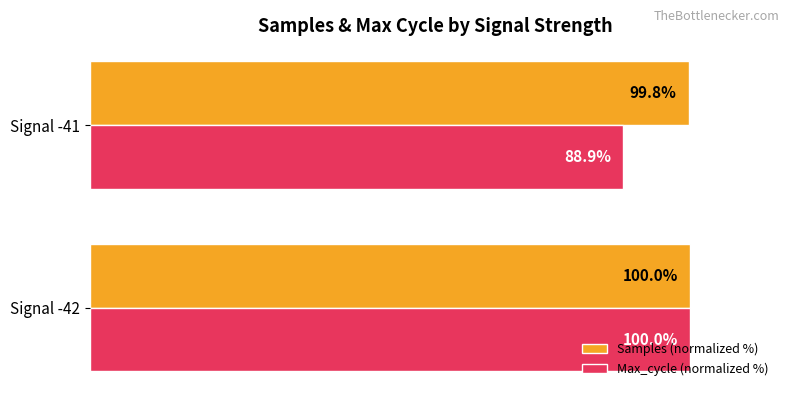

Which series has the largest total across all categories?

Samples (normalized %)